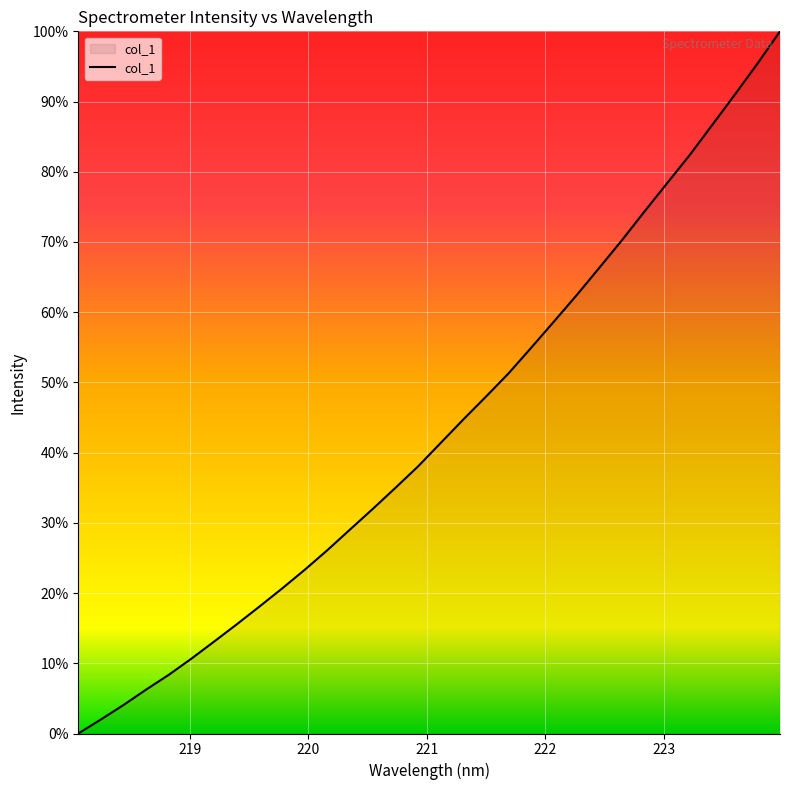

What is the sum of all values?

1388.3